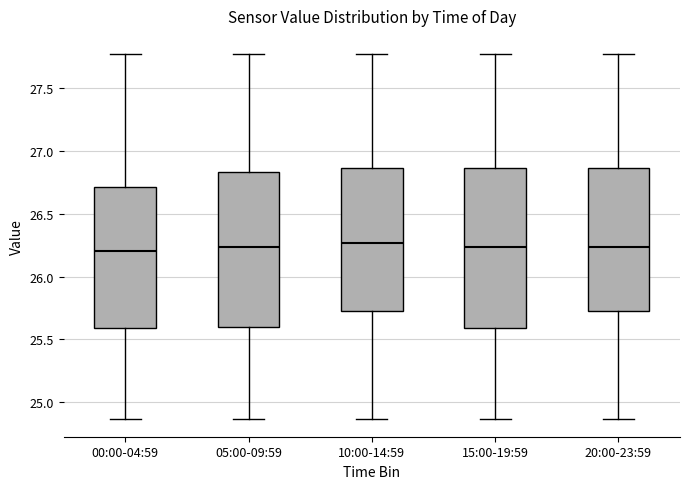

Reading left to right, transcribe this box plot: for each box, give where its median line is, the range the box spans, and where its two whiskers end, as read against the y-axis. The values are not printed on the chart, so give them approximately, as read against the axis.

00:00-04:59: median 26.20, box 25.60 to 26.70, whiskers 24.85 to 27.75
05:00-09:59: median 26.25, box 25.60 to 26.85, whiskers 24.85 to 27.75
10:00-14:59: median 26.25, box 25.75 to 26.85, whiskers 24.85 to 27.75
15:00-19:59: median 26.25, box 25.60 to 26.85, whiskers 24.85 to 27.75
20:00-23:59: median 26.25, box 25.75 to 26.85, whiskers 24.85 to 27.75